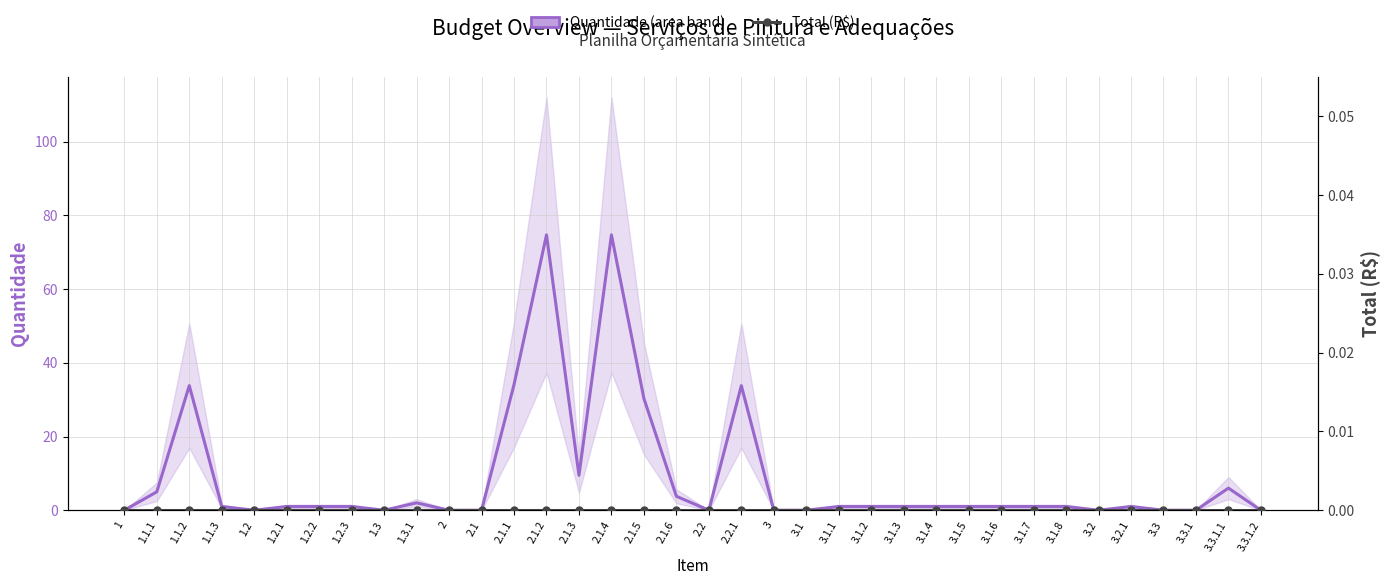

What is the difference between the second highest and minimum values?

74.7